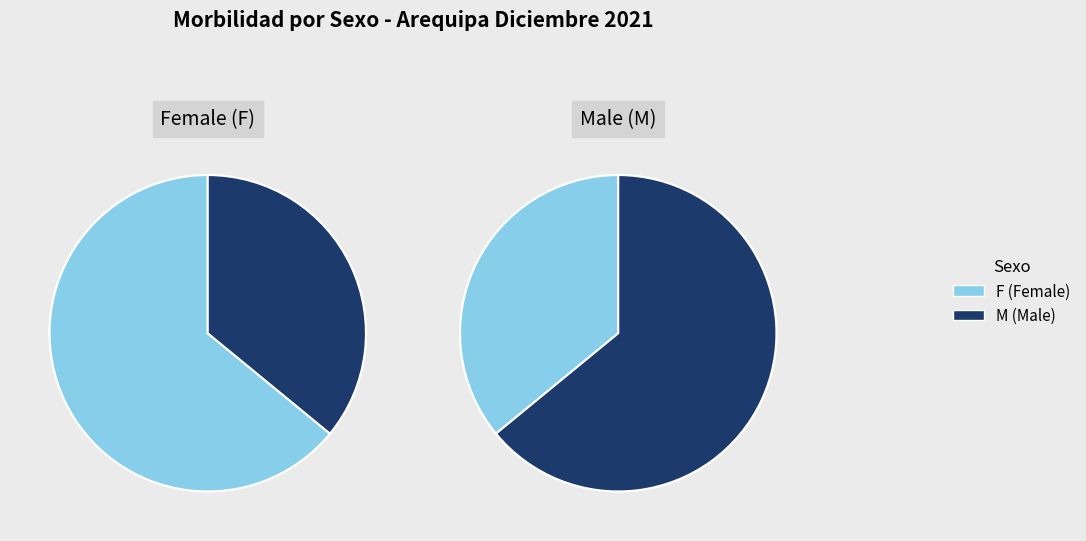

How many segments does this pie chart have?

2